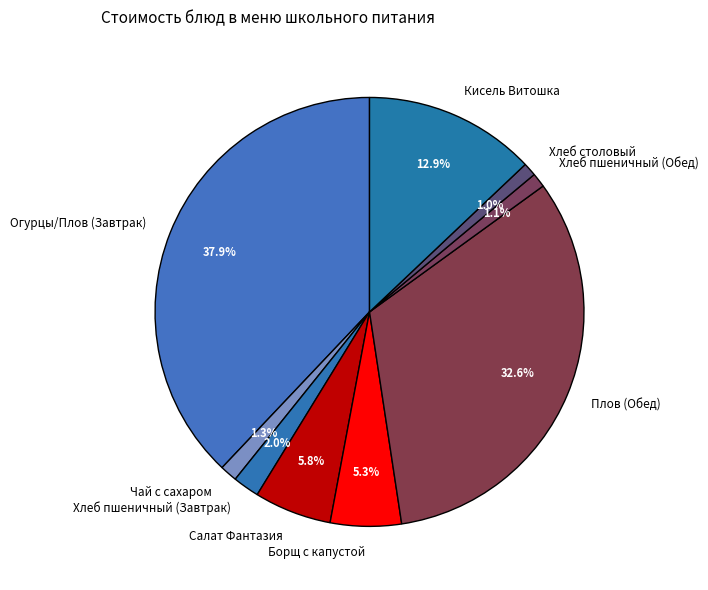

Does Хлеб пшеничный (Обед) represent more than half of the total?

No